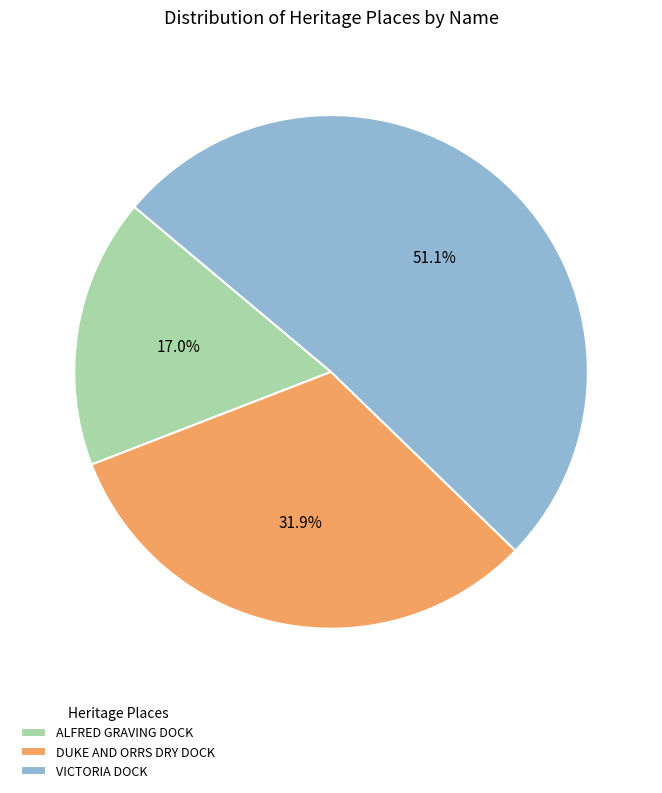

Combined, do DUKE AND ORRS DRY DOCK and VICTORIA DOCK account for over 50%?

Yes